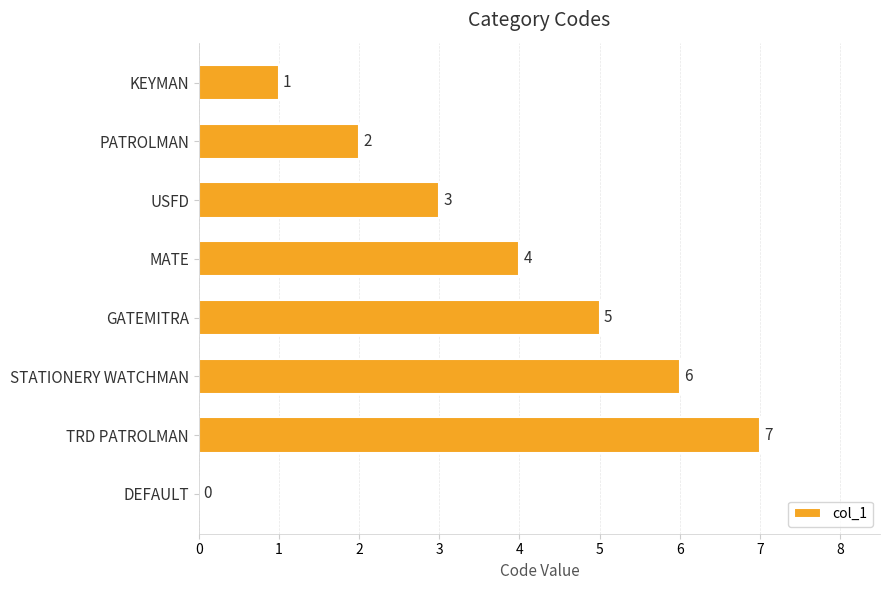

Reading top to bottom, transcribe all the data shown in this chart.

KEYMAN=1	PATROLMAN=2	USFD=3	MATE=4	GATEMITRA=5	STATIONERY WATCHMAN=6	TRD PATROLMAN=7	DEFAULT=0